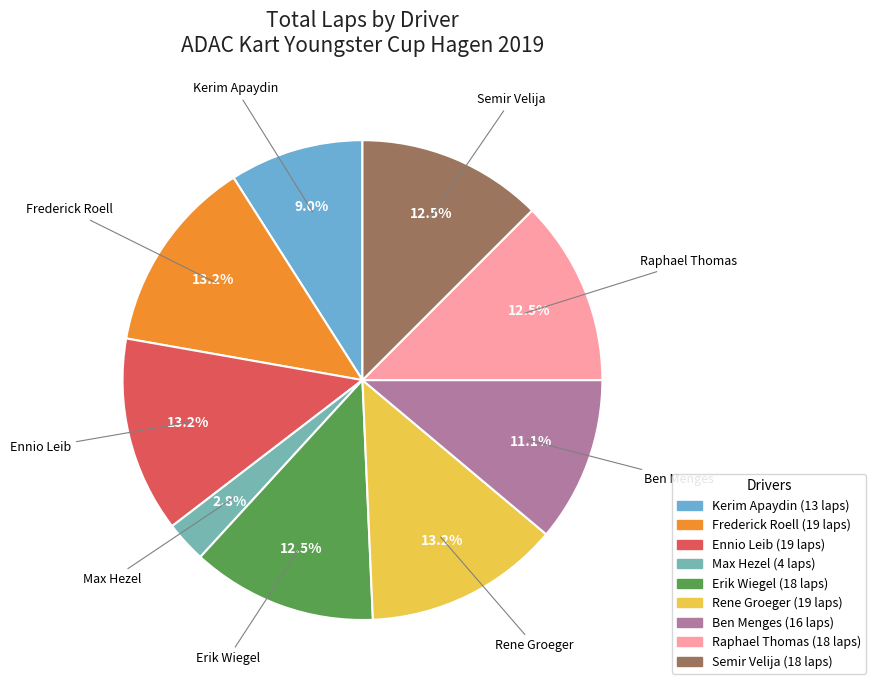

To the nearest percent, what is the difference between the largest and smallest slice percentages?

10%